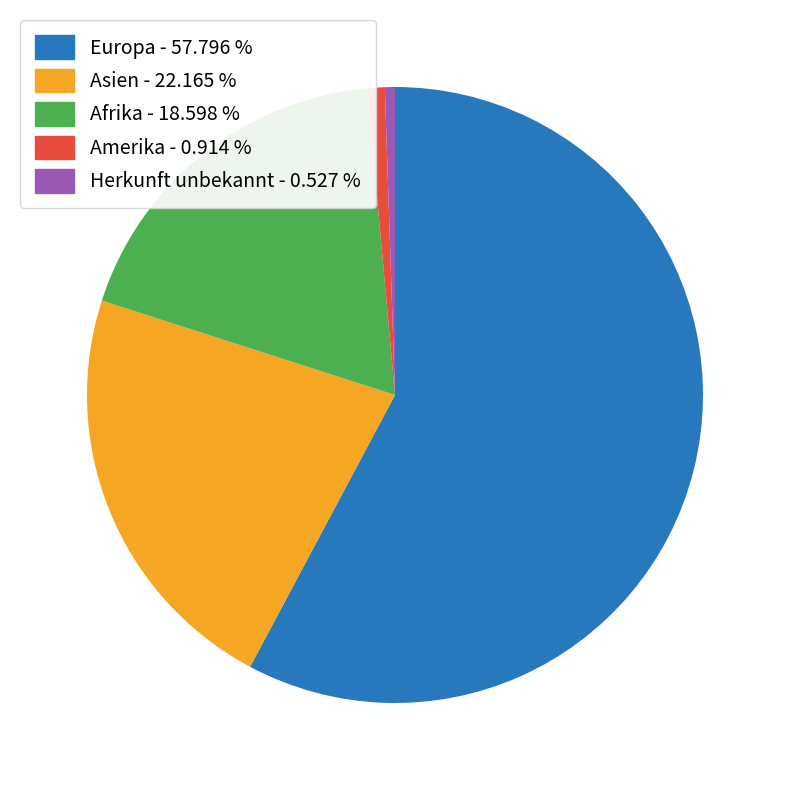

Is it true that Europa is 70% of the pie?

False